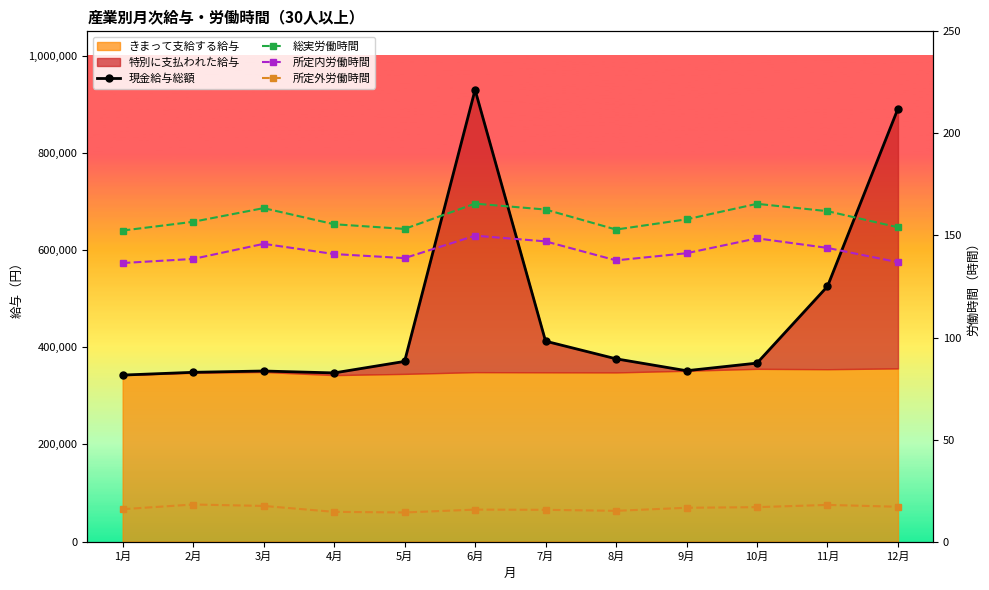

Does the chart have visible grid lines?

No